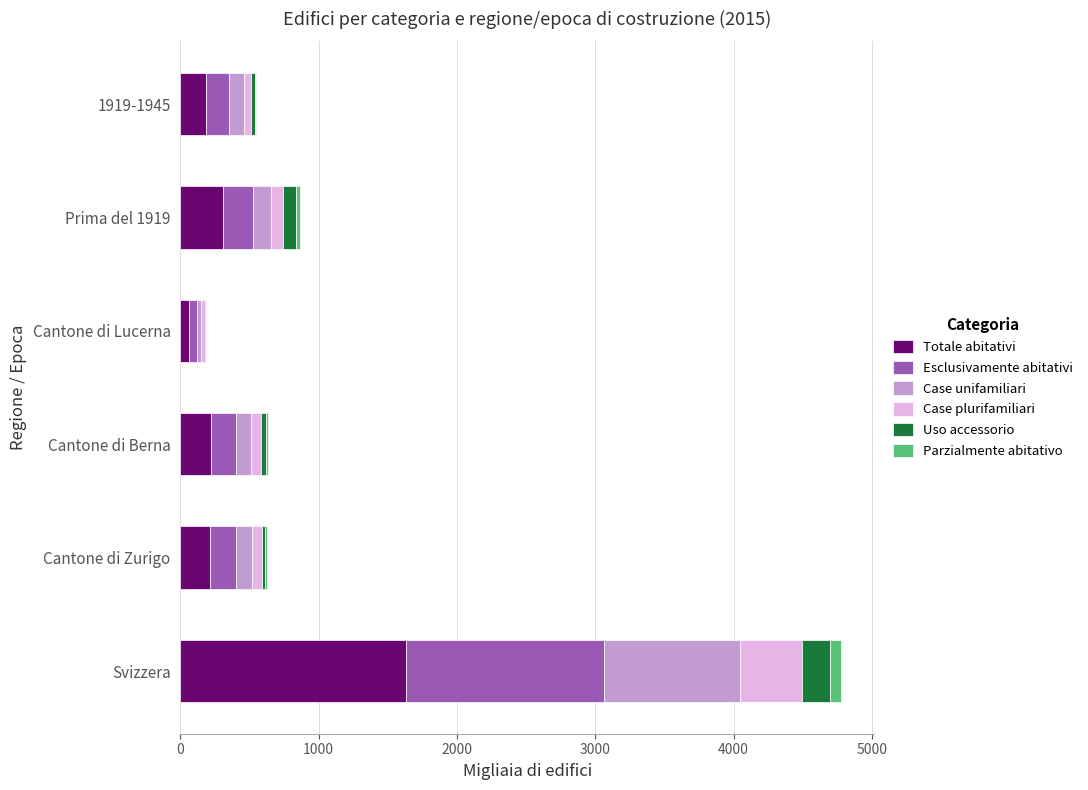

Which category has the highest value in the Totale abitativi series?

Svizzera